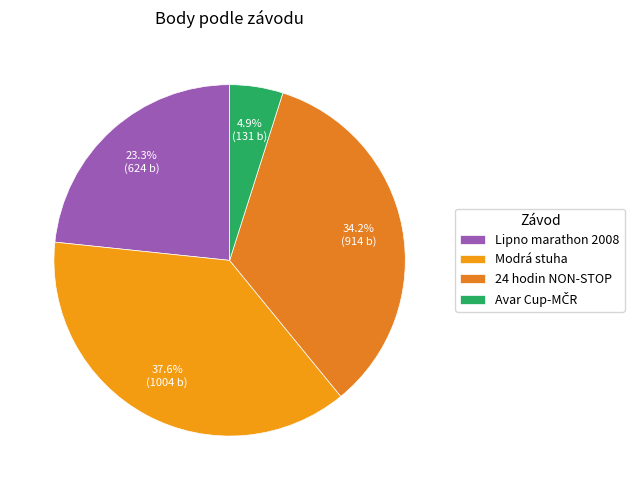

Count the number of slices in the pie.

4